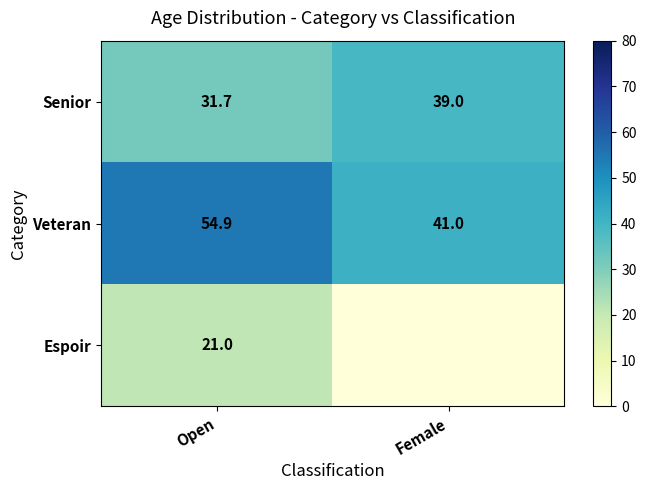

What value does the Veteran series have at Open?

54.9